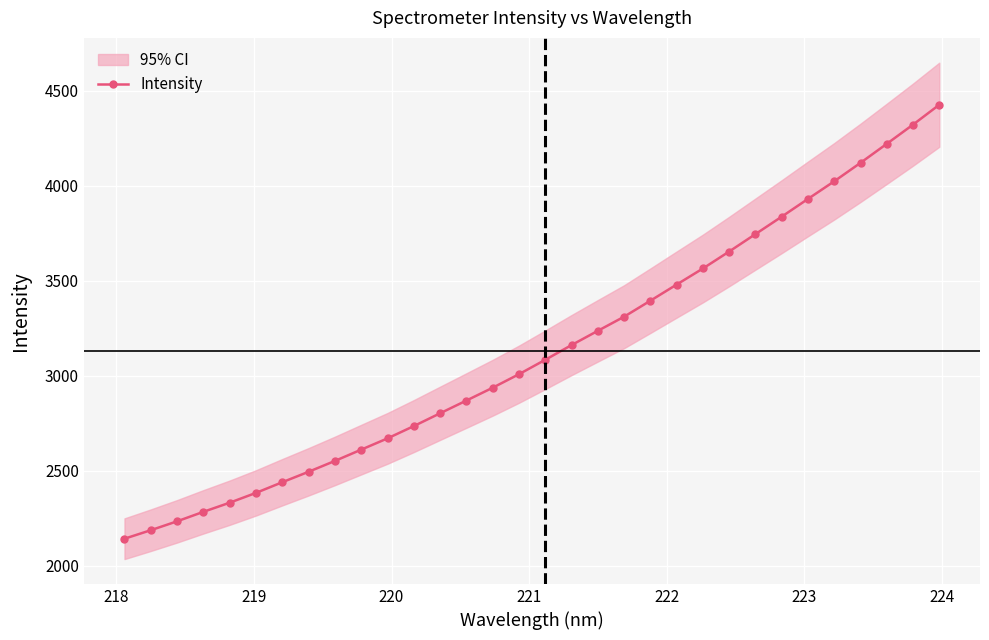

What is the maximum value for Intensity?

4425.1